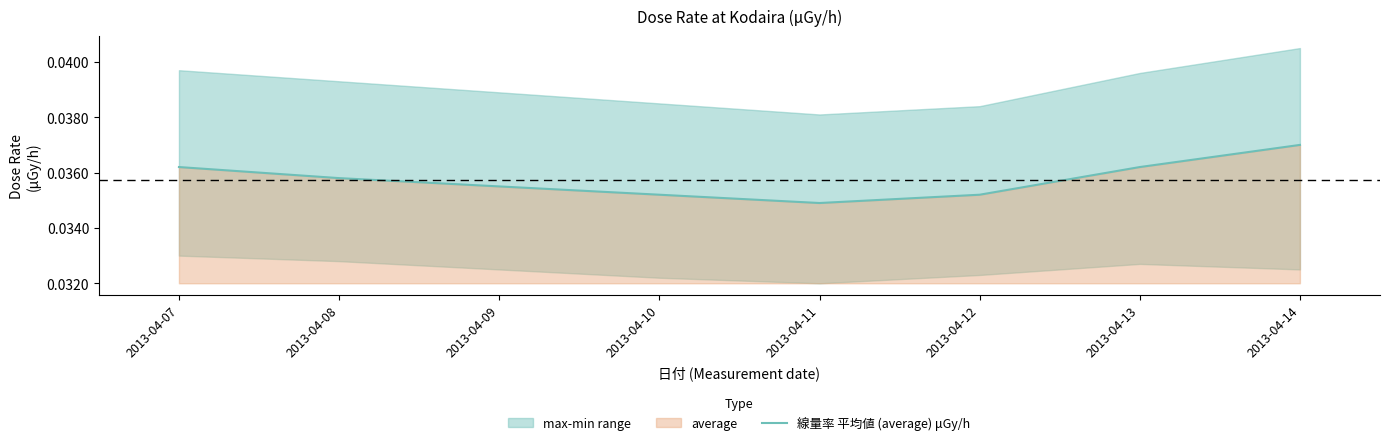

At which label does 線量率 平均値 (average) μGy/h reach its minimum?

2013-04-11